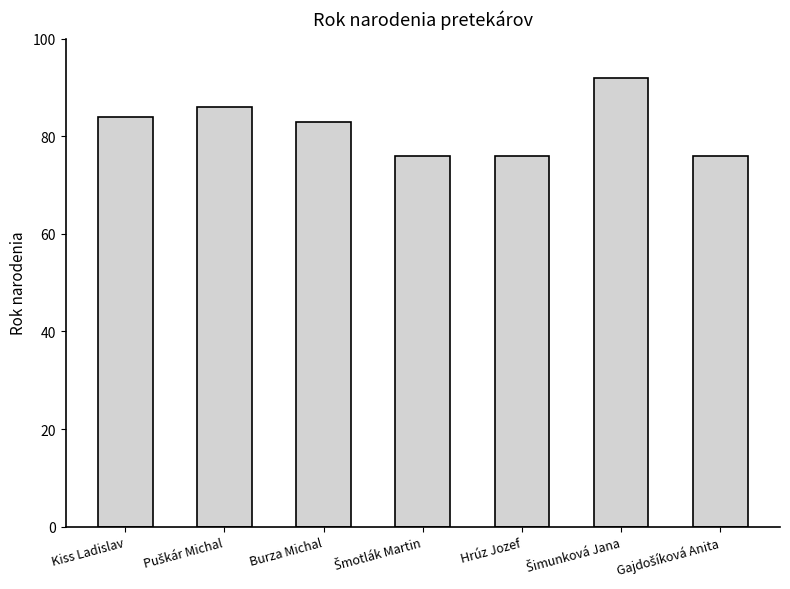

True or false: the data shows 76 at Hrúz Jozef.

True